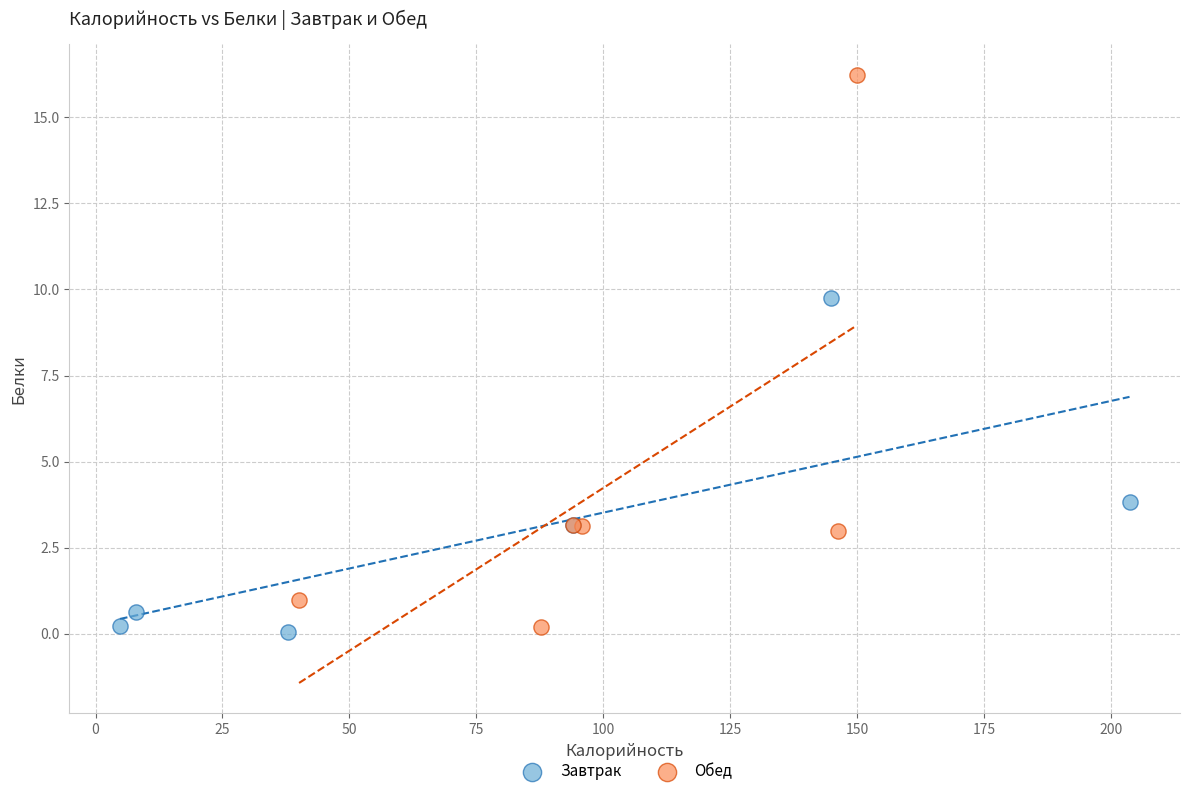

Which series contains the highest Y value?

Обед